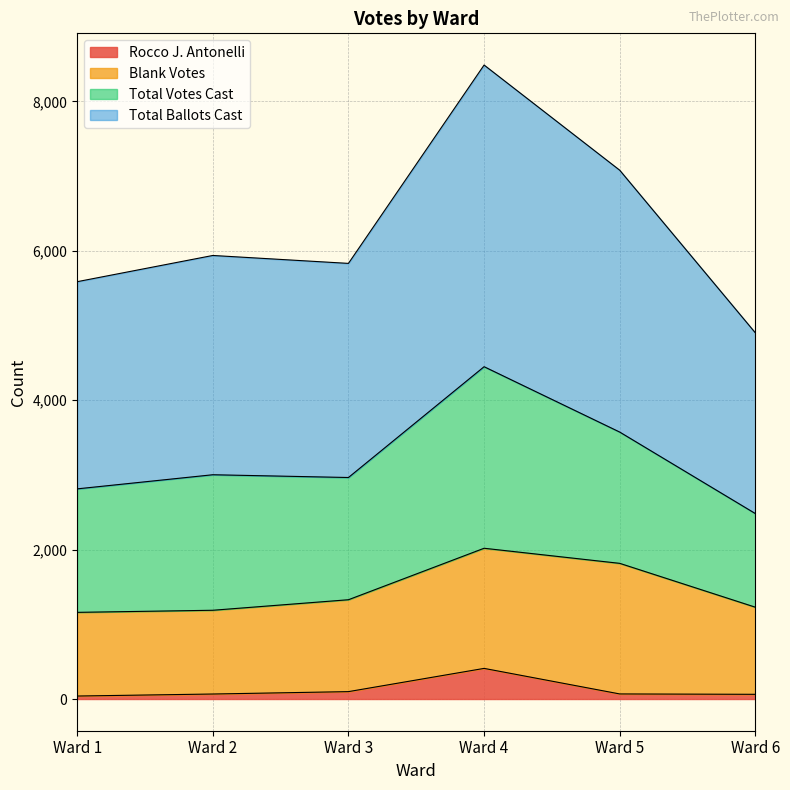

At how many categories does at least one series exceed 8172?

1